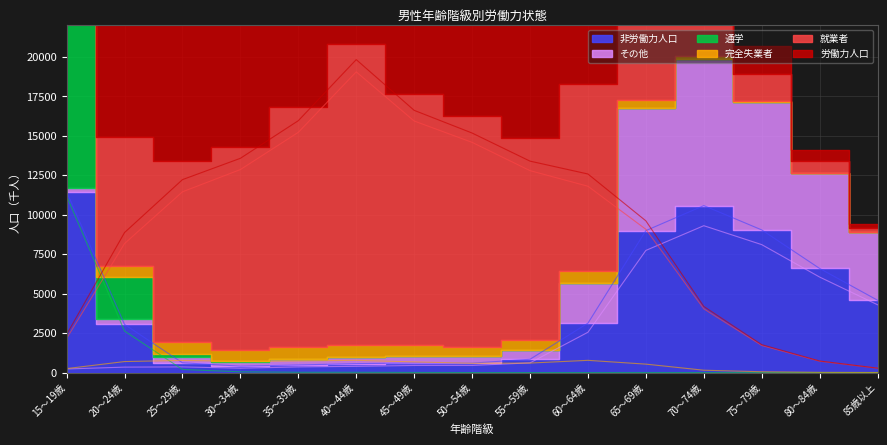

Which series has the largest range (max minus min)?

労働力人口